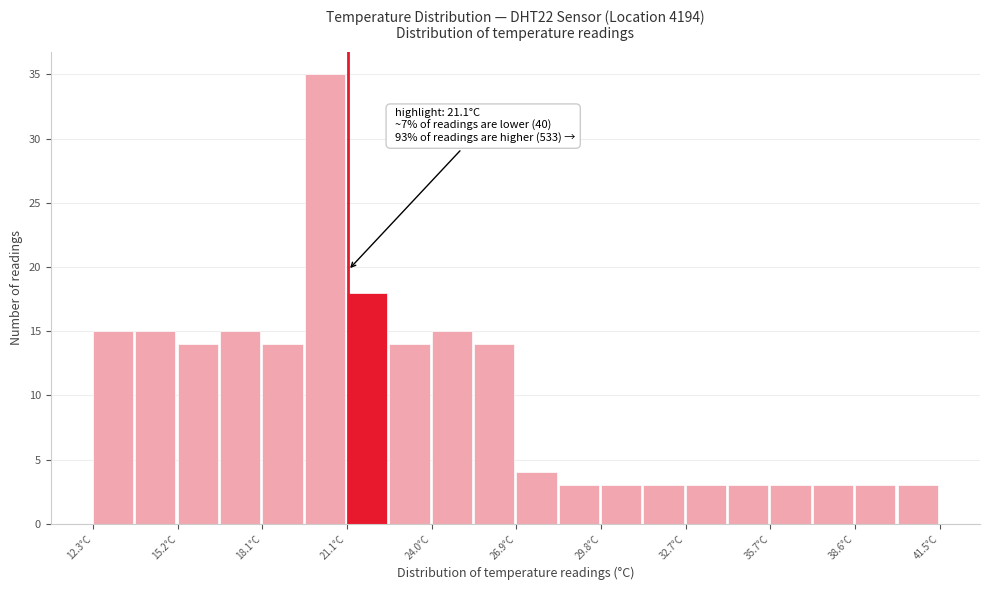

Around what value on the x-axis is the tallest bar? Give the approximate position of its centre, as read against the axis.

20.5